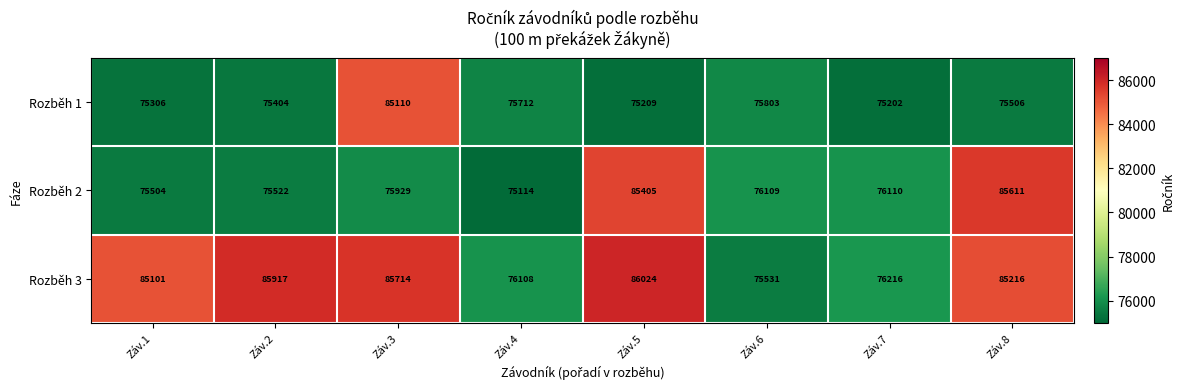

List the series in order of their overall mean, highest first.

Rozběh 3, Rozběh 2, Rozběh 1